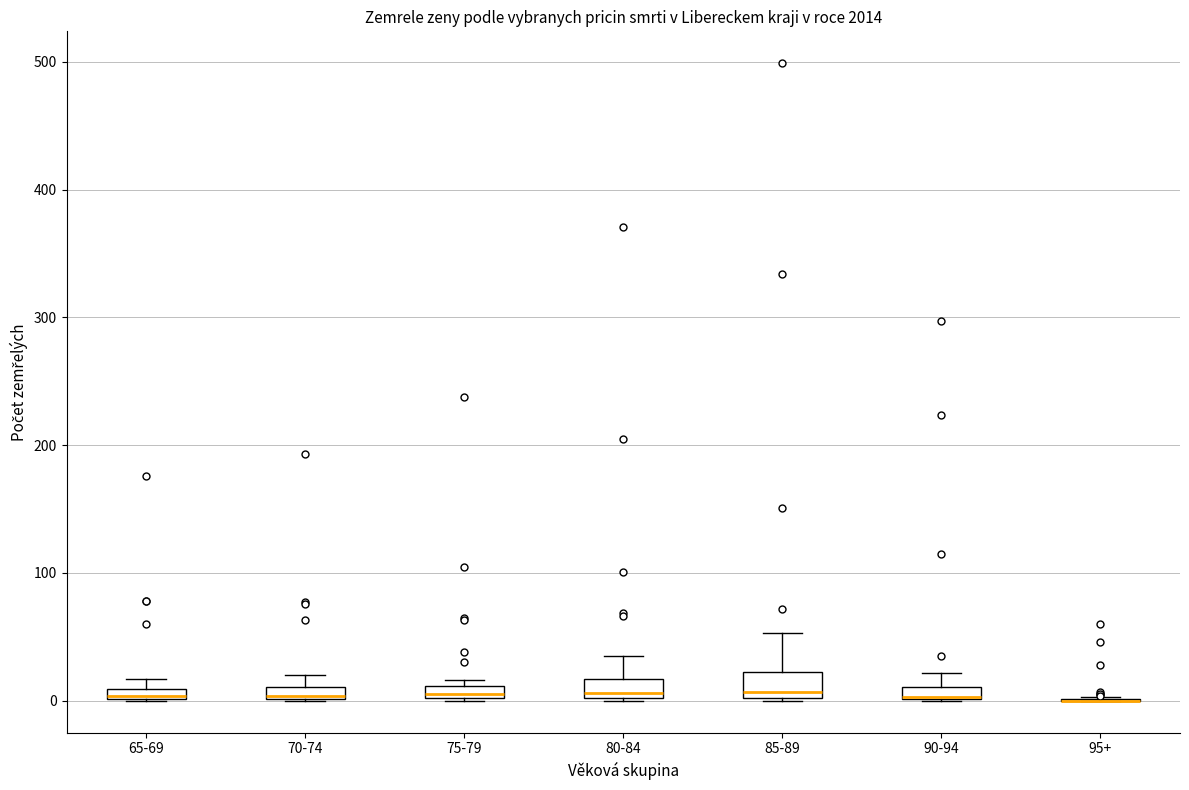

Where is the upper edge of the box for 70-74 on the y-axis? The values are not printed on the chart, so give them approximately, as read against the axis.

10